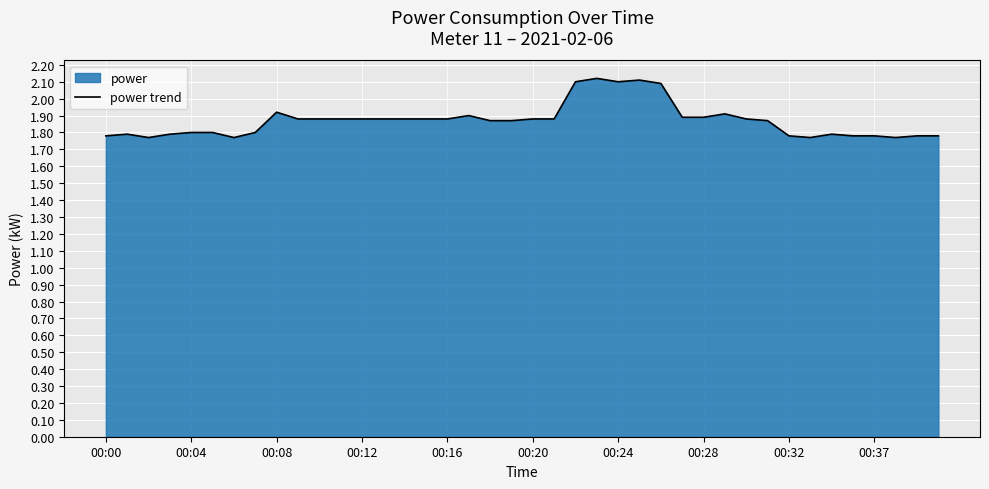

What is the minimum value shown in the chart?

1.8